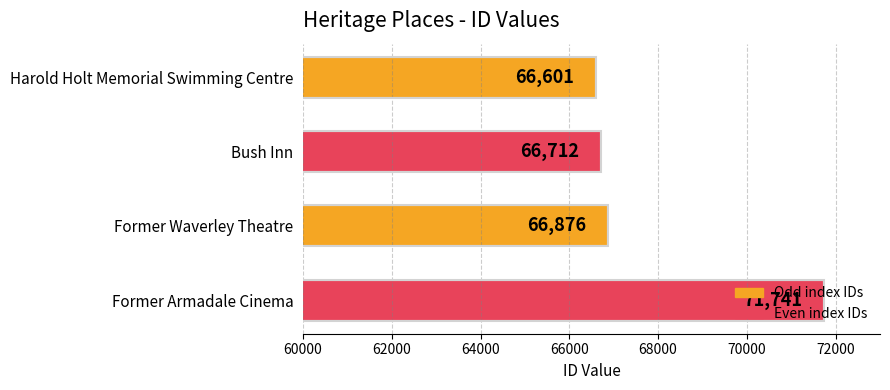

The value at Former Waverley Theatre is 66876. True or false?

True